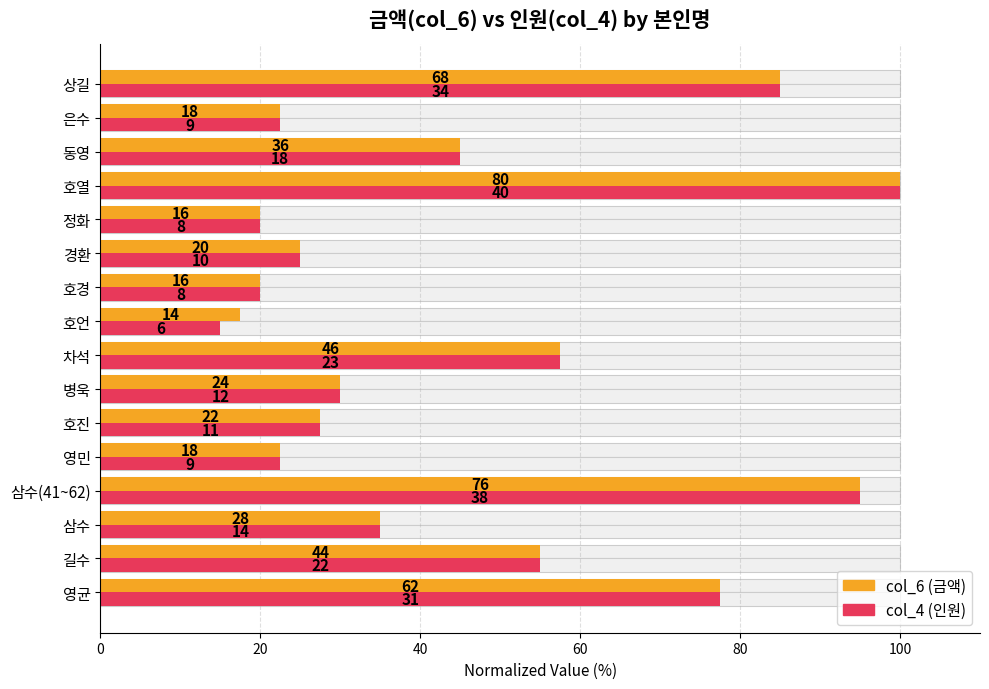

The col_6 (금액) series shows 20.0 at 정화. True or false?

True